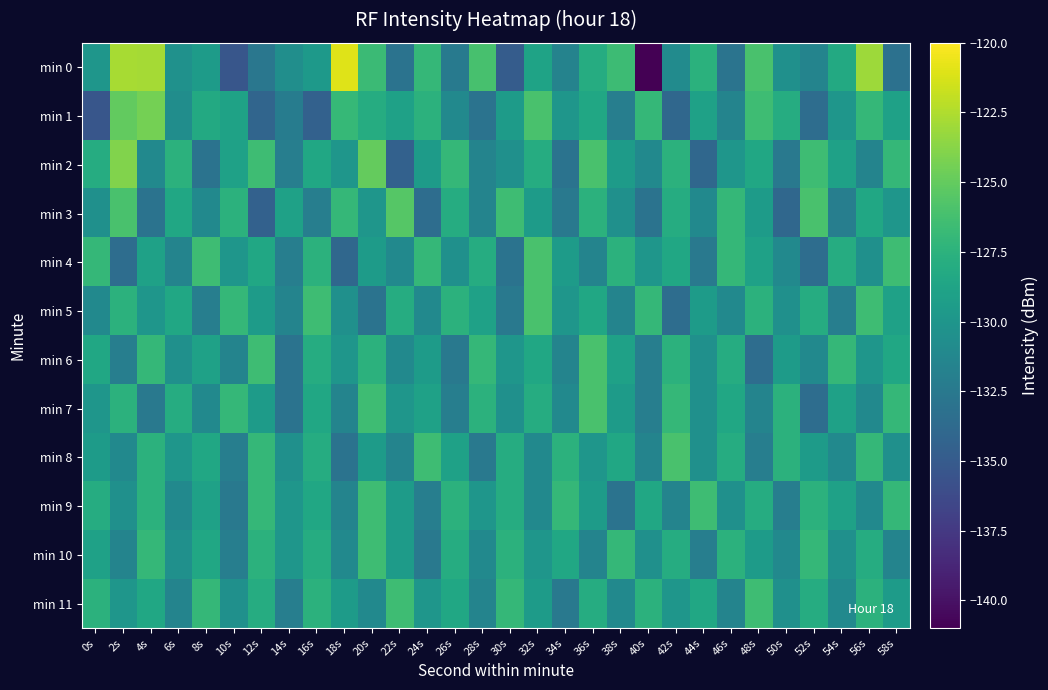

What is the difference between the highest and lowest values at 52s?

7.5